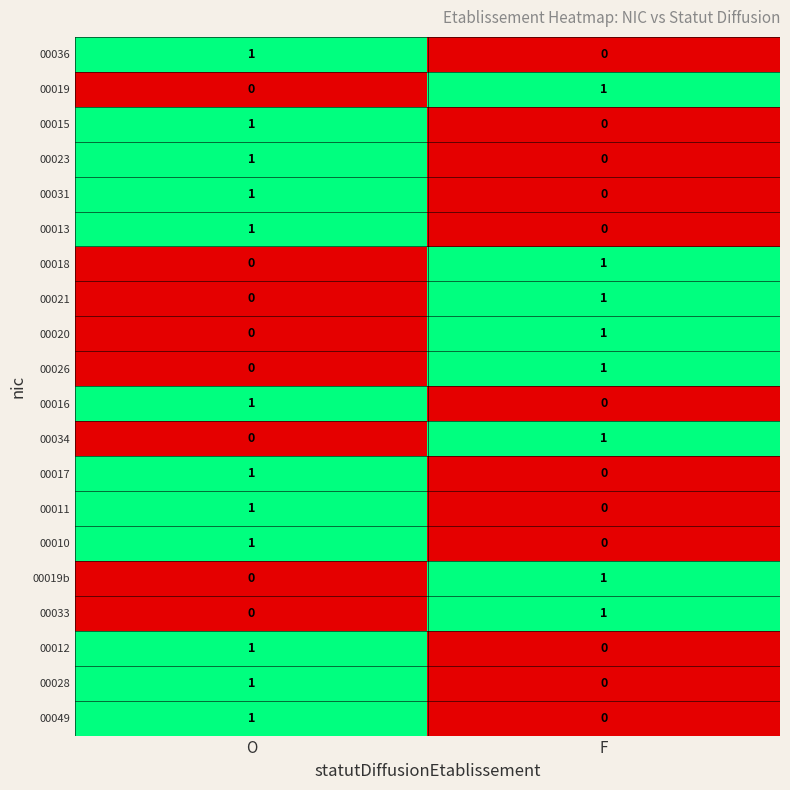

Rank the categories by 00015 value from lowest to highest.

F, O